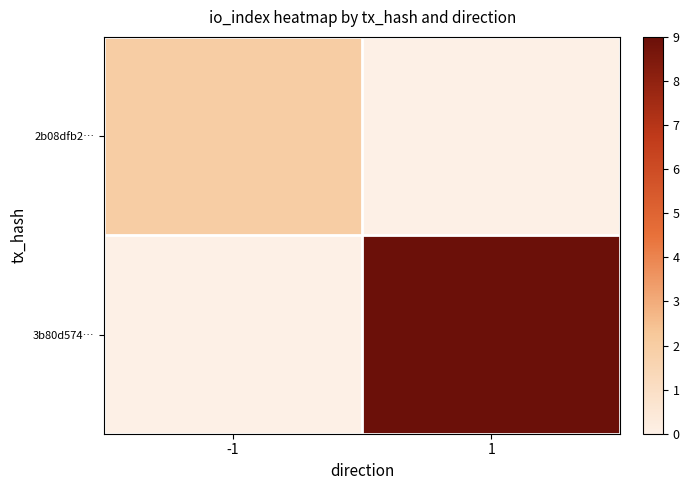

Reading left to right, extract all data points from this chart.

2b08dfb2…: -1=2	1=0
3b80d574…: -1=0	1=9